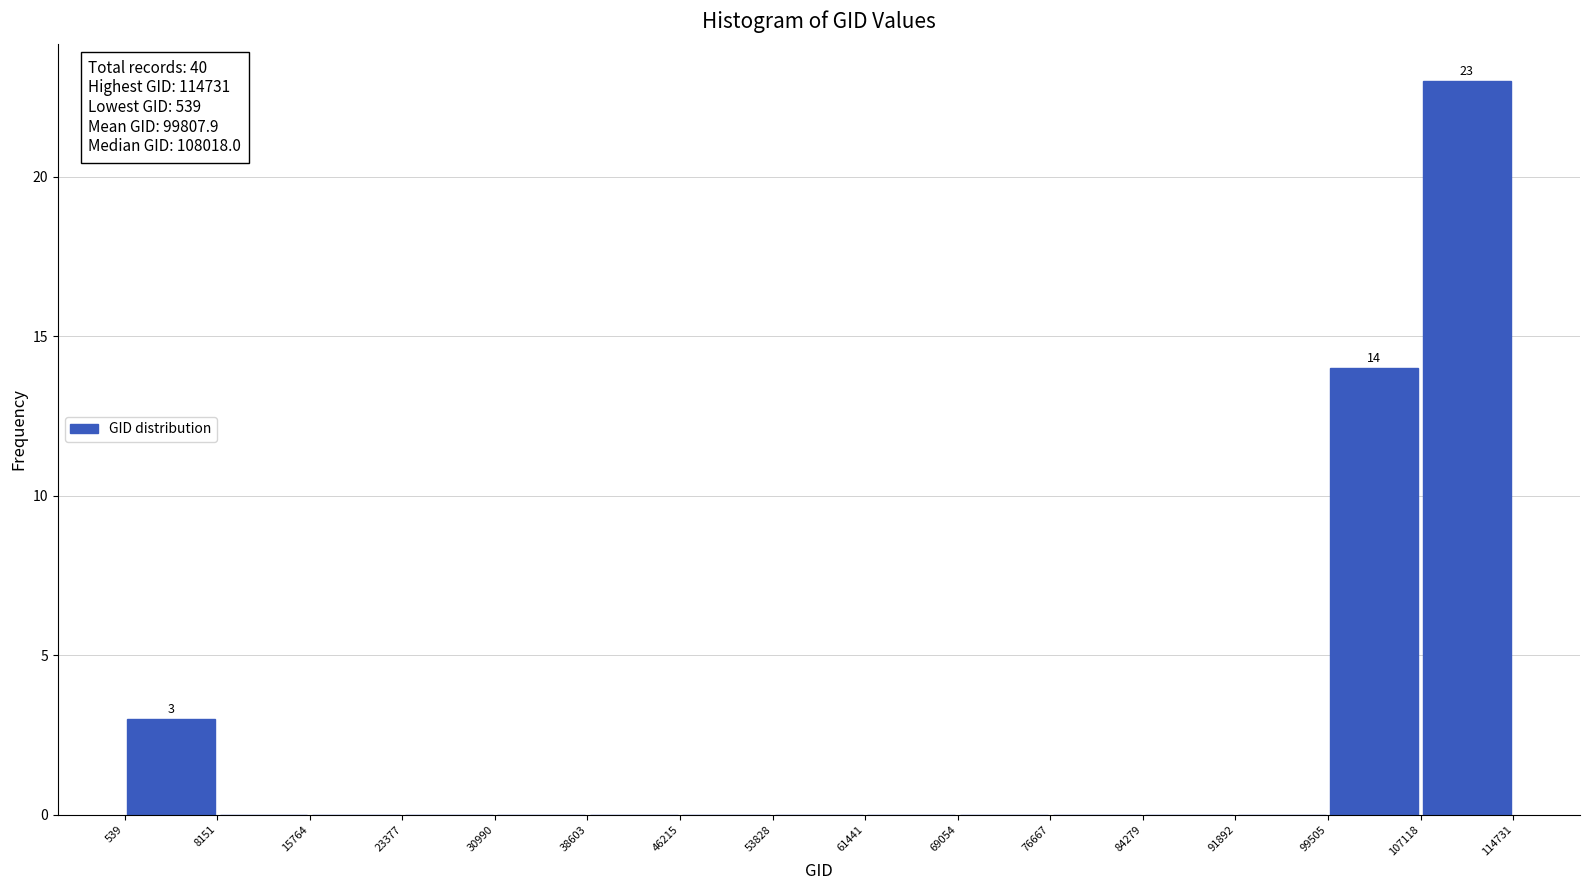

Which range on the x-axis has the tallest bar?

107118 to 114731